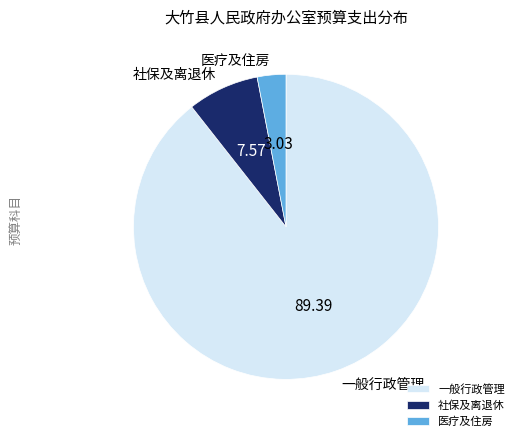

Is the sum of 医疗及住房 and 社保及离退休 greater than half?

No